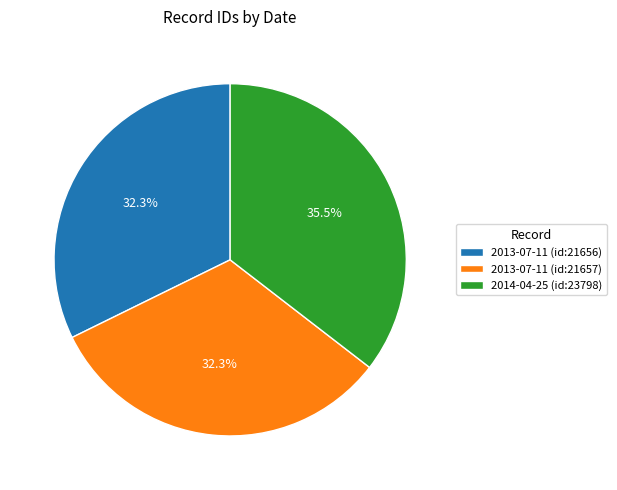

What is the largest slice in the pie chart?

2014-04-25 (id:23798)